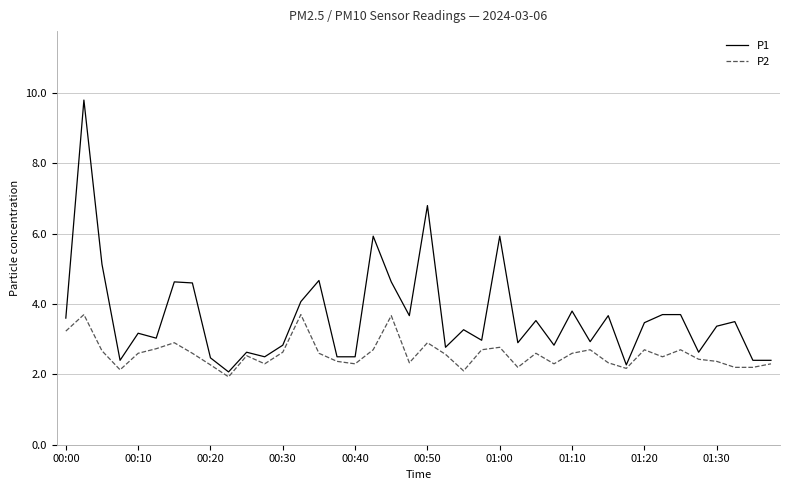

True or false: P2 has more than 1 interior local peaks.

True